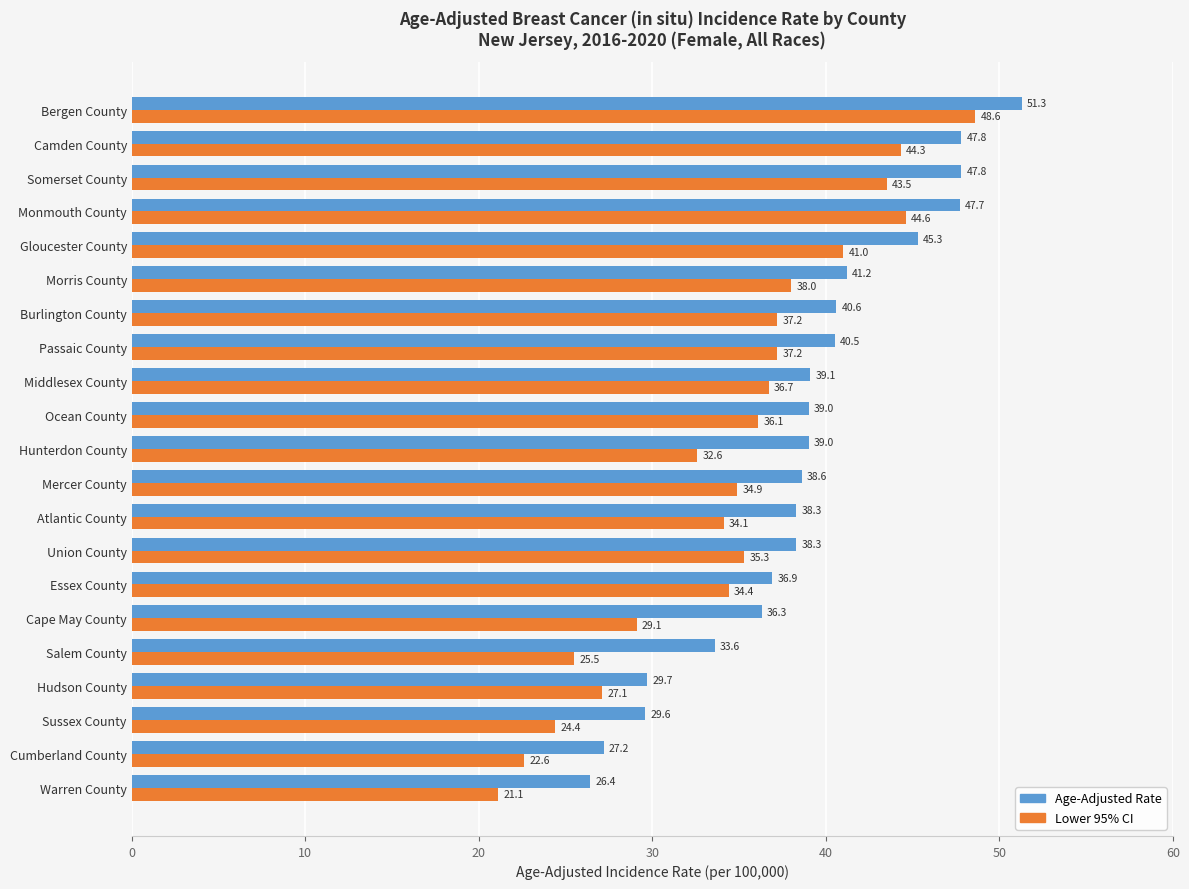

Rank the series at Monmouth County from highest to lowest value.

Age-Adjusted Rate, Lower 95% CI